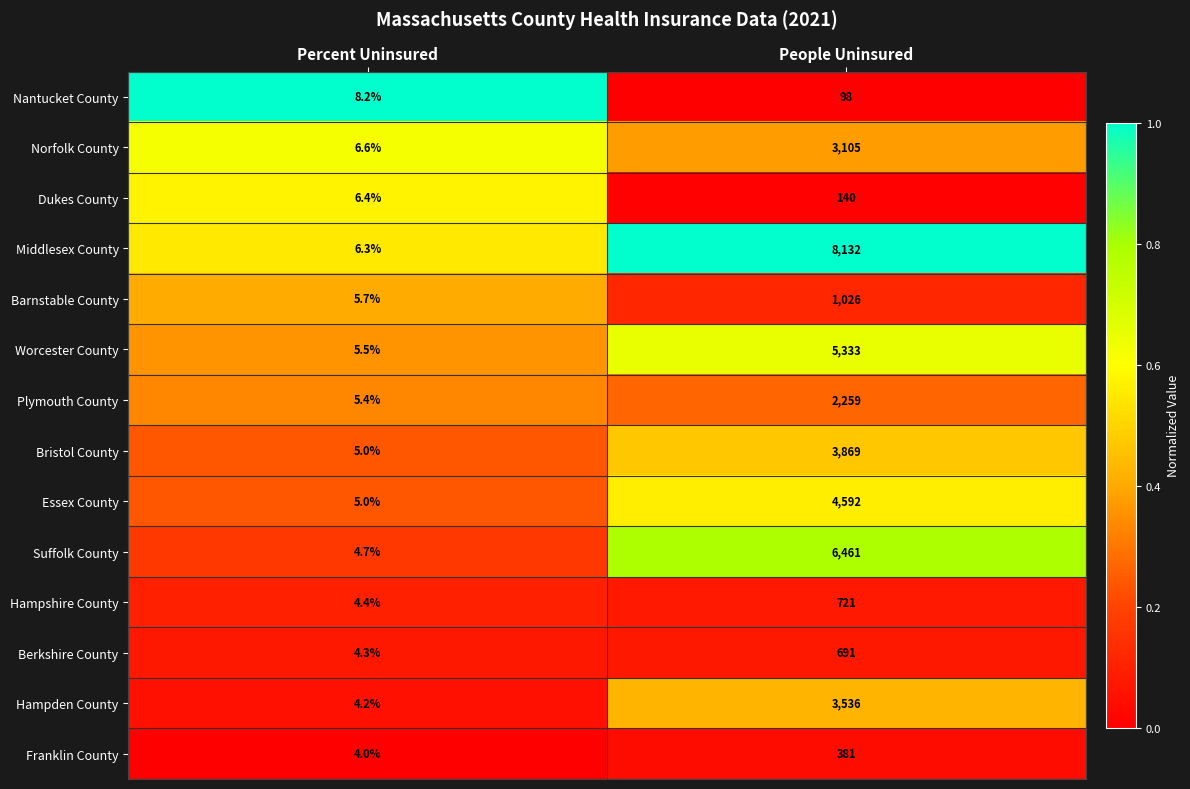

Which label corresponds to the largest value in the chart?

People Uninsured